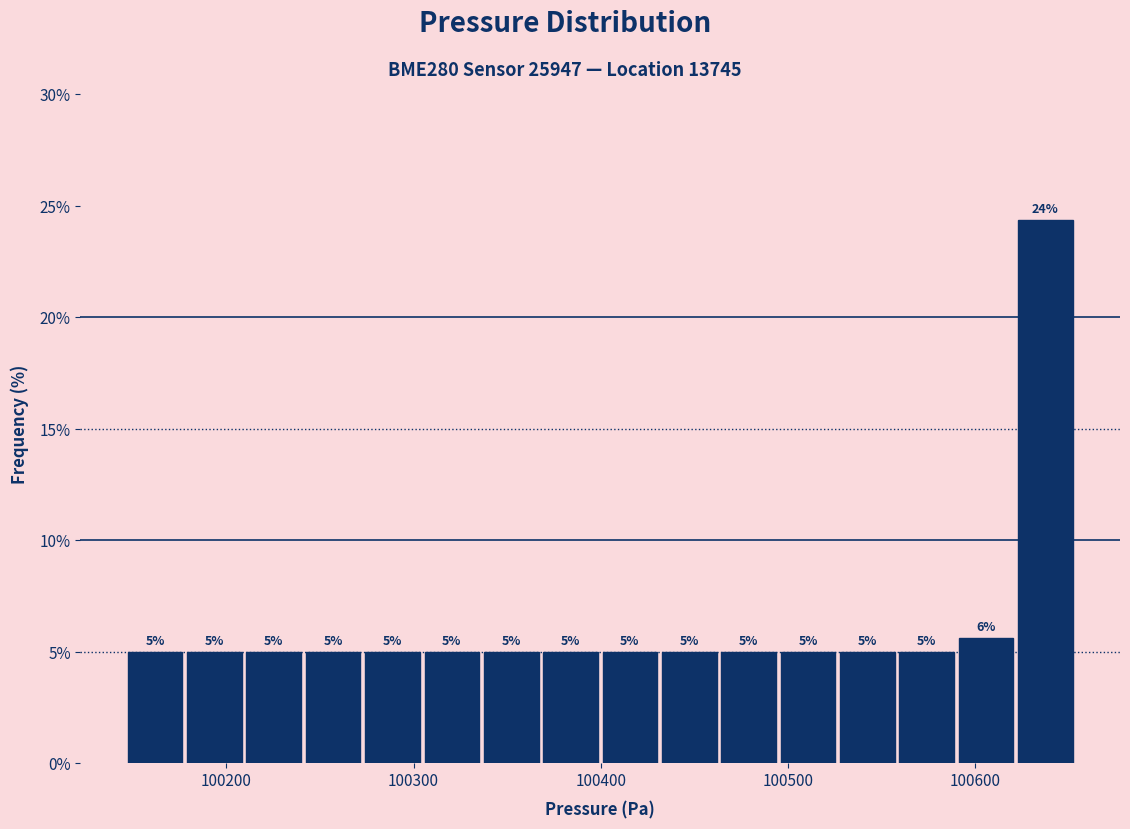

Read against the x-axis, roughly where is the centre of the tallest bar?

100640